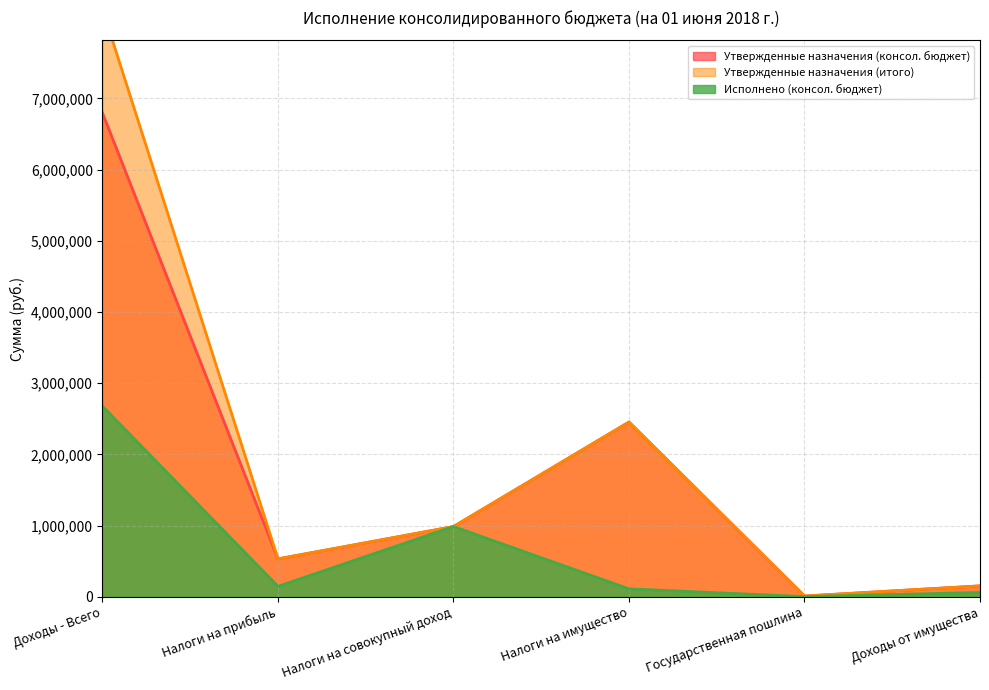

At how many categories does at least one series exceed 1288233?

2